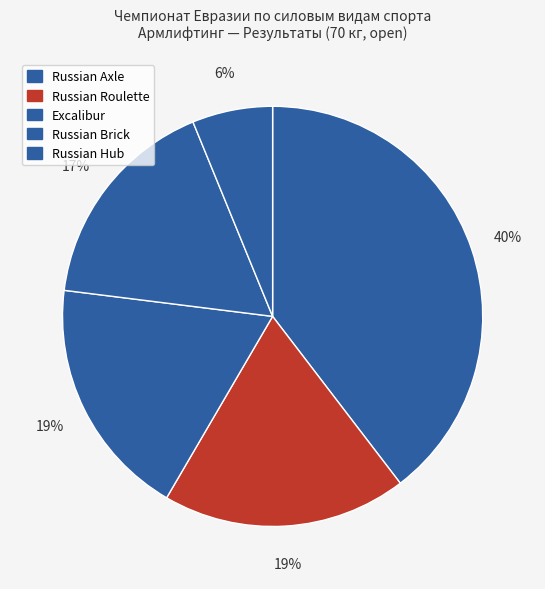

How many slices are in this pie chart?

5